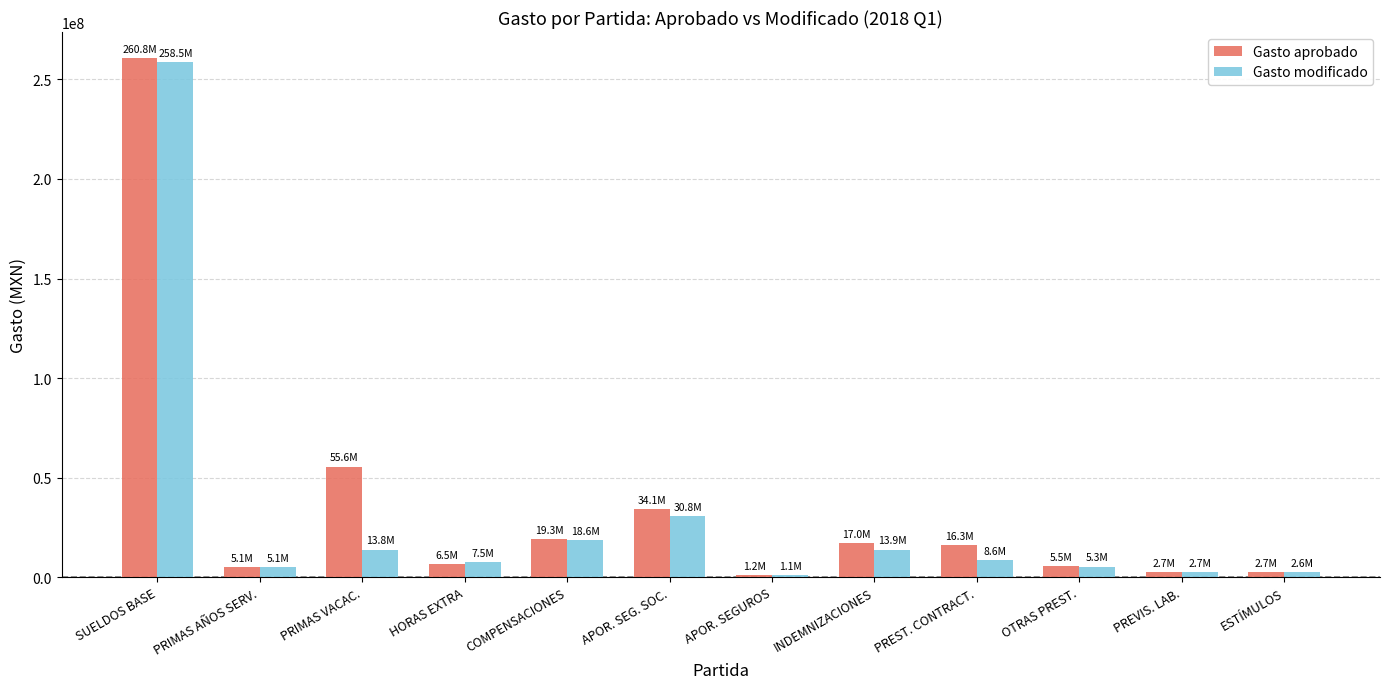

Count the number of data series in this chart.

2